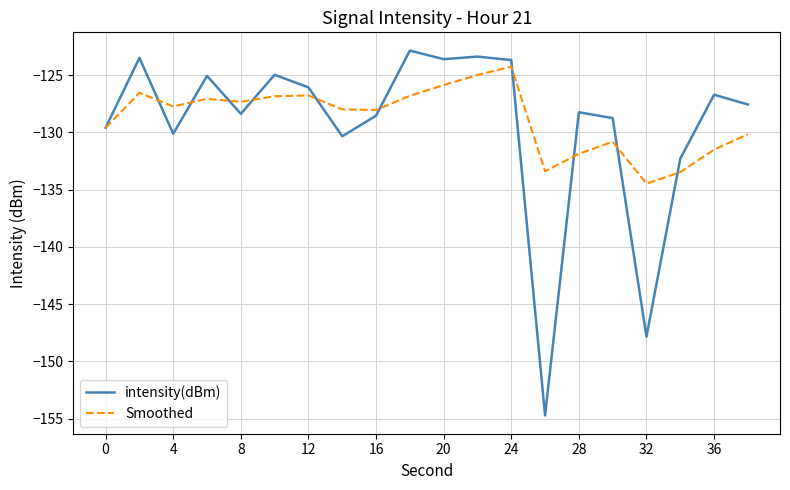

What is the minimum value for Smoothed?

-134.5